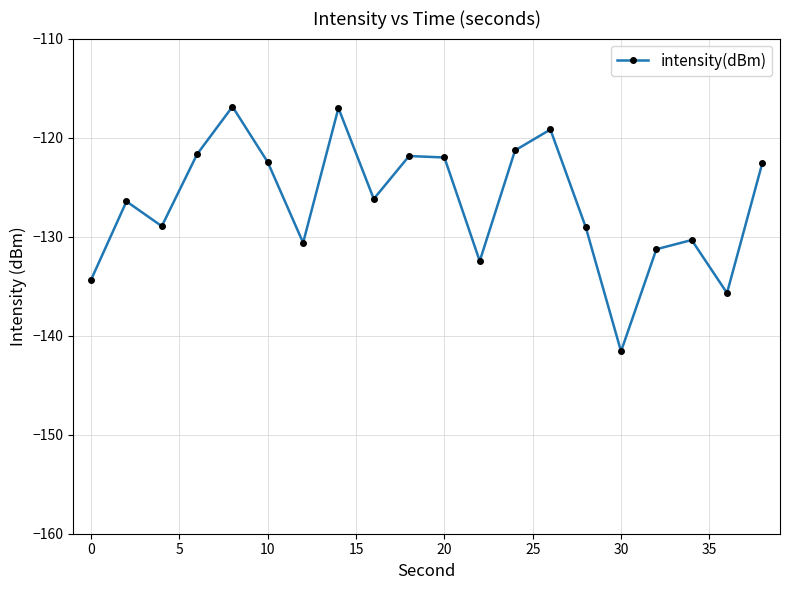

What is the average value?

-126.6